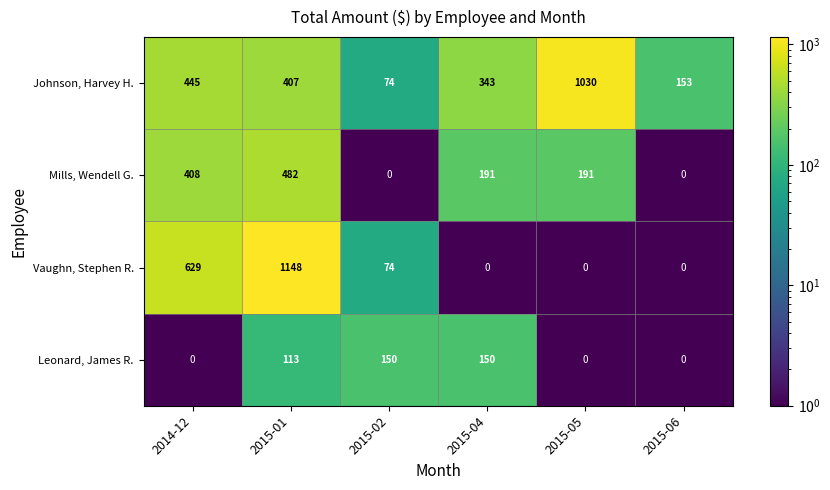

At which label does Johnson, Harvey H. first exceed 407?

2014-12